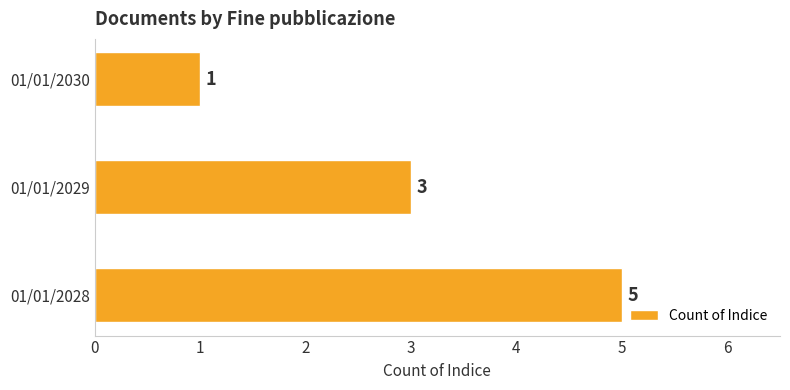

How many categories are shown in the chart?

3